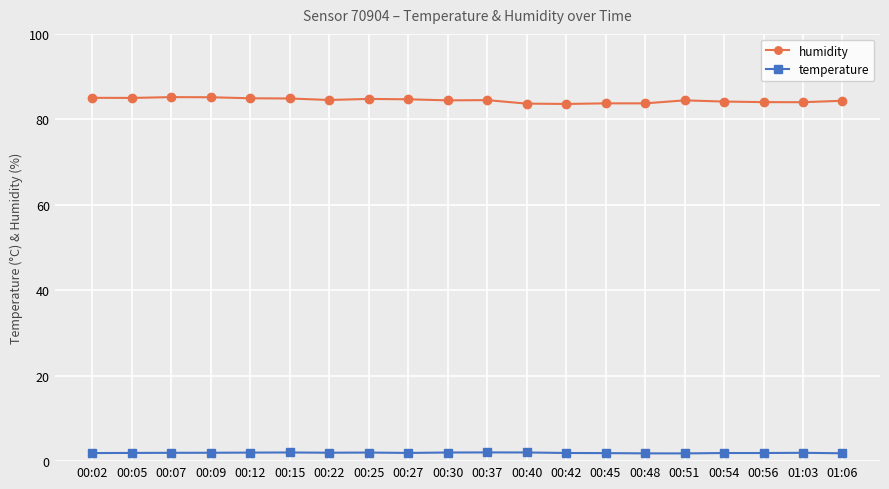

True or false: humidity has more than 0 points higher than both neighbors.

True